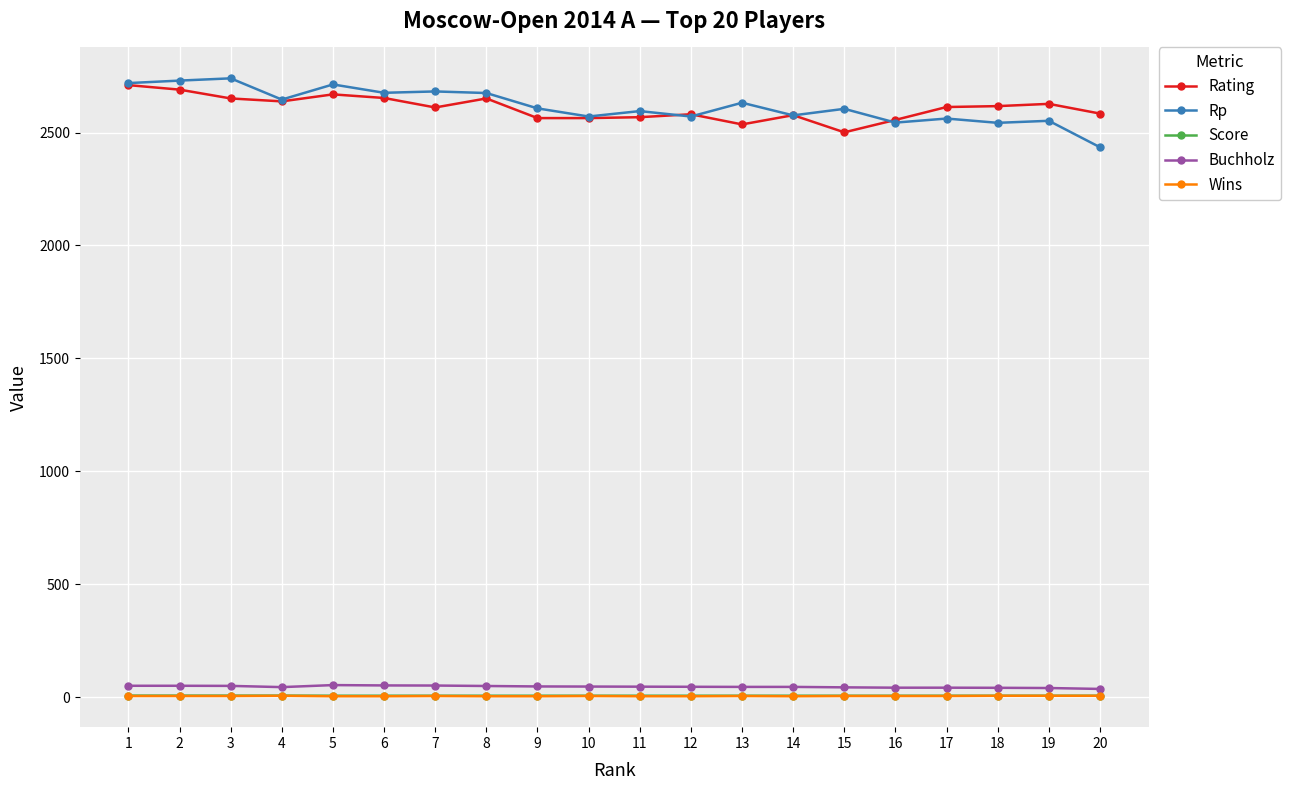

What is the difference between the highest and lowest values at 17?

2608.0